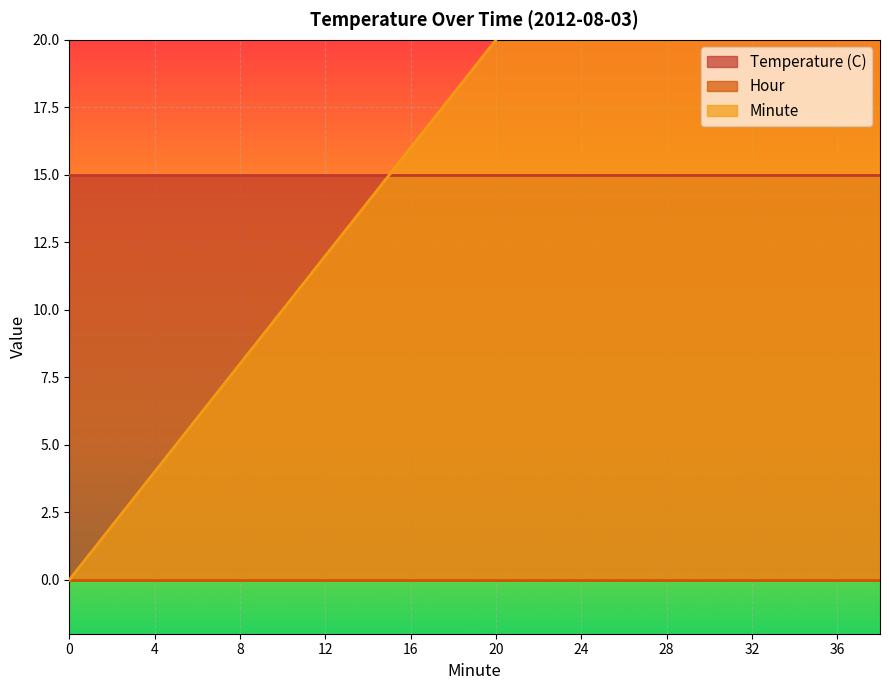

Rank the series by their maximum value, from highest to lowest.

Minute, Temperature (C), Hour